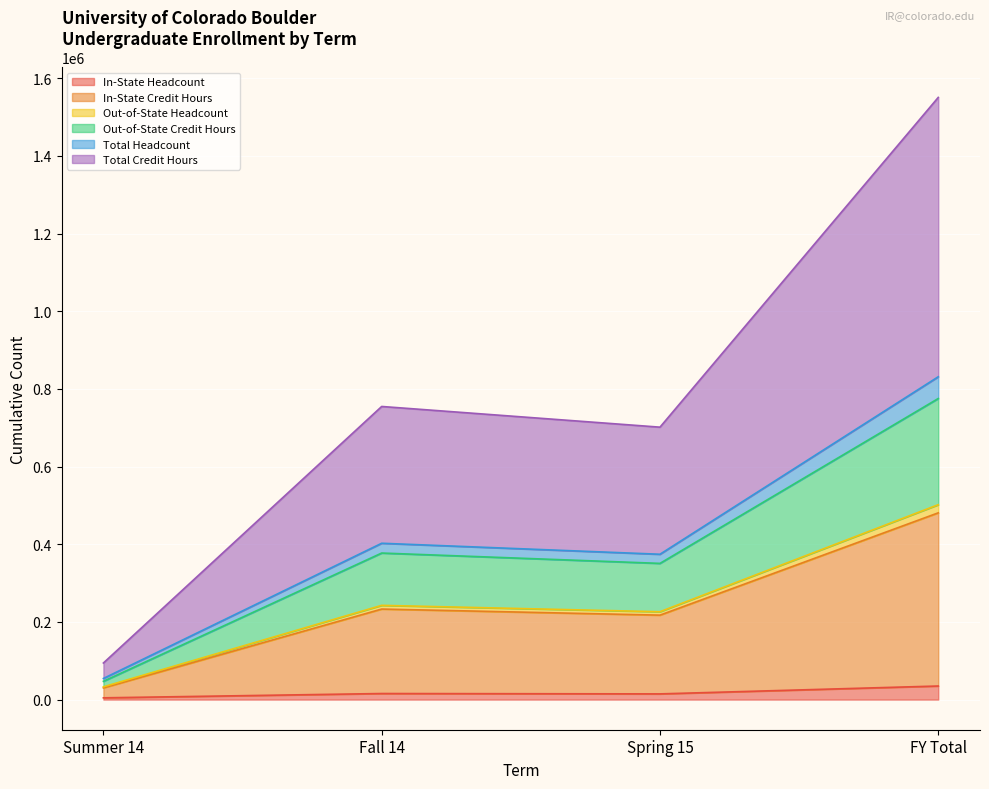

Does the chart display data point markers on the line(s)?

No